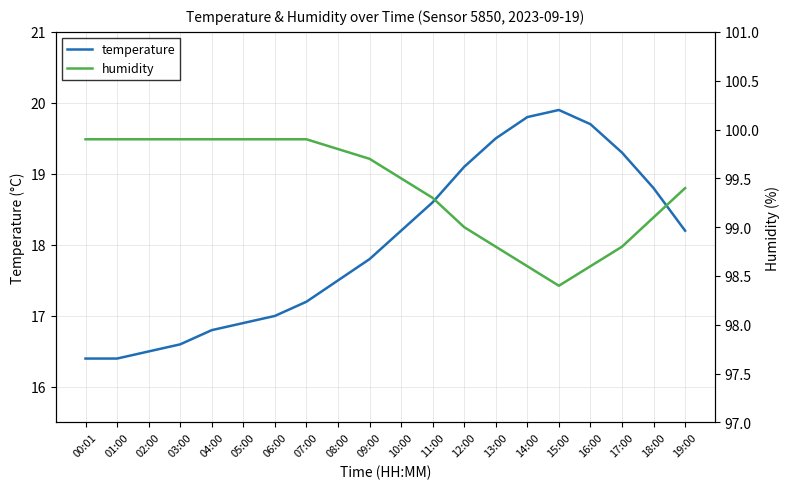

Which category has the highest value in the temperature series?

15:00